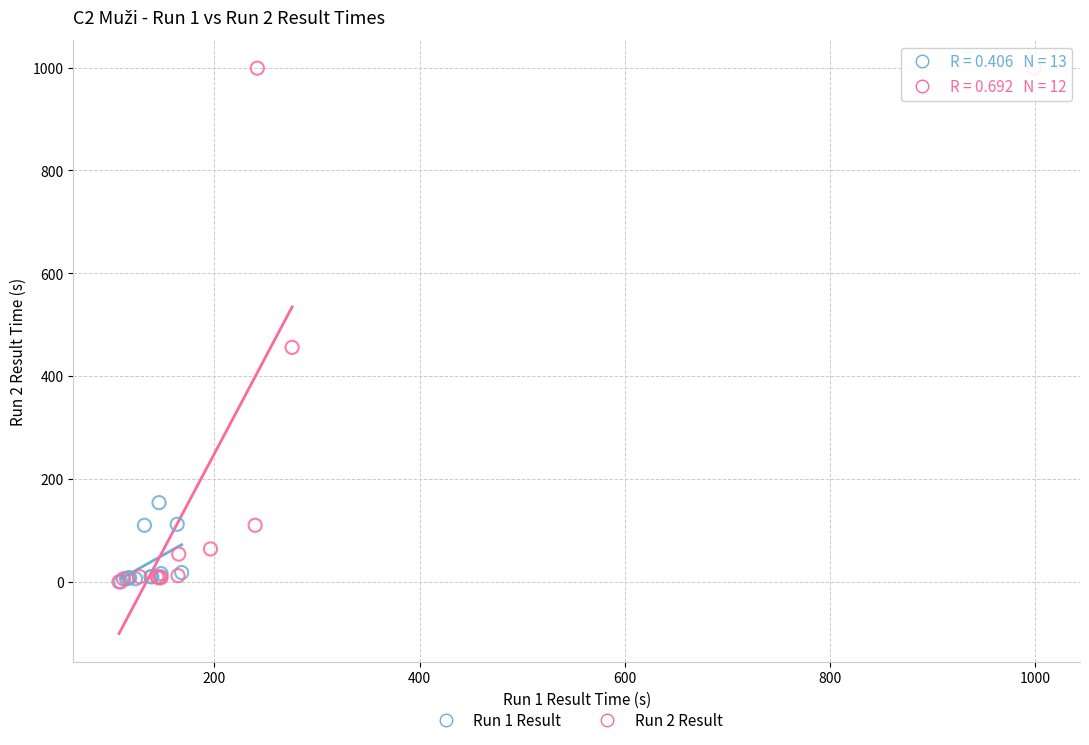

Which series reaches the maximum Y coordinate?

Run 2 Result